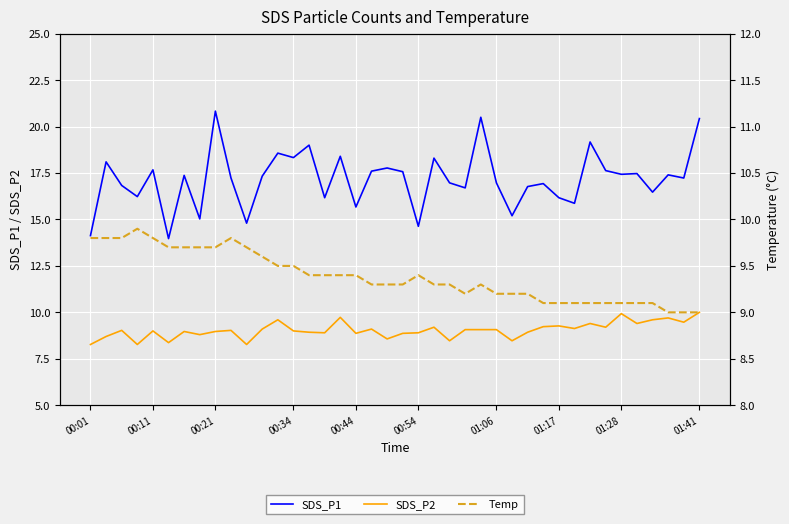

Which series changed the most between 23 and 34?

SDS_P2